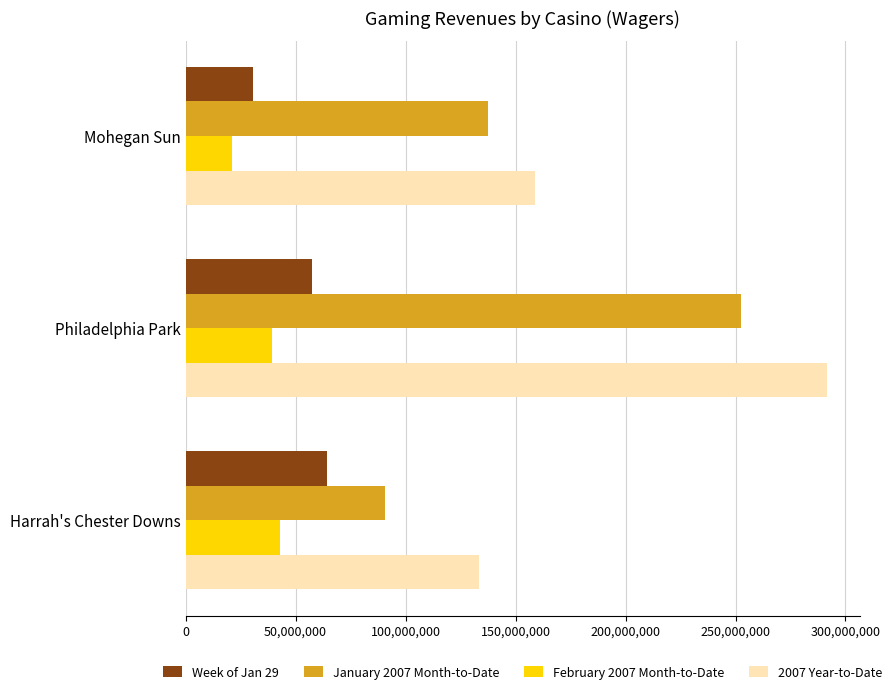

What is the difference between the highest and lowest values at Philadelphia Park?

252485336.7